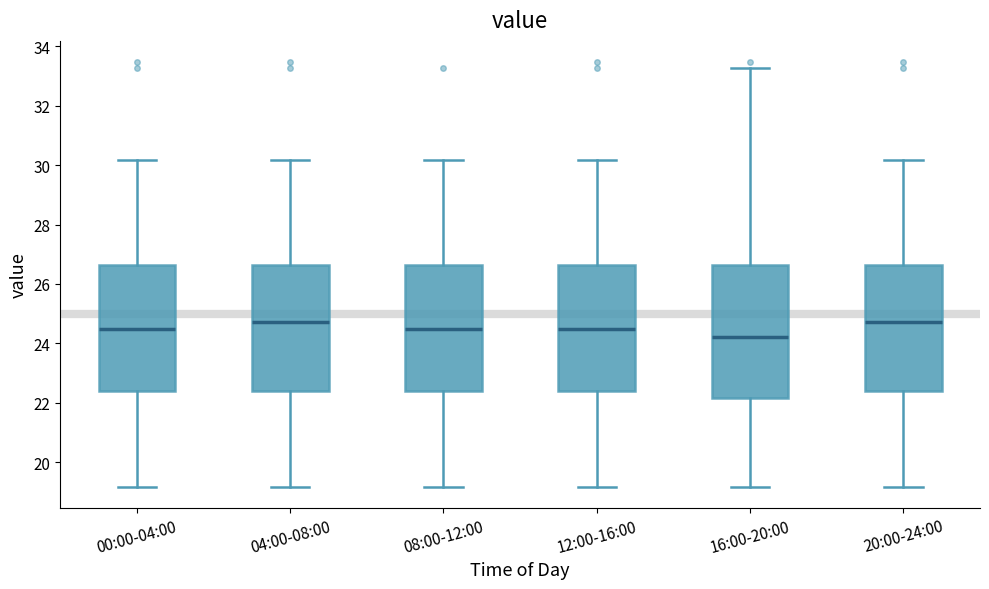

Reading left to right, read every box against the y-axis: the position of its median line, the range the box covers, and the ends of its whiskers. The values are not printed on the chart, so give them approximately, as read against the axis.

00:00-04:00: median 24.4, box 22.4 to 26.6, whiskers 19.2 to 30.2
04:00-08:00: median 24.8, box 22.4 to 26.6, whiskers 19.2 to 30.2
08:00-12:00: median 24.4, box 22.4 to 26.6, whiskers 19.2 to 30.2
12:00-16:00: median 24.4, box 22.4 to 26.6, whiskers 19.2 to 30.2
16:00-20:00: median 24.2, box 22.2 to 26.6, whiskers 19.2 to 33.2
20:00-24:00: median 24.8, box 22.4 to 26.6, whiskers 19.2 to 30.2